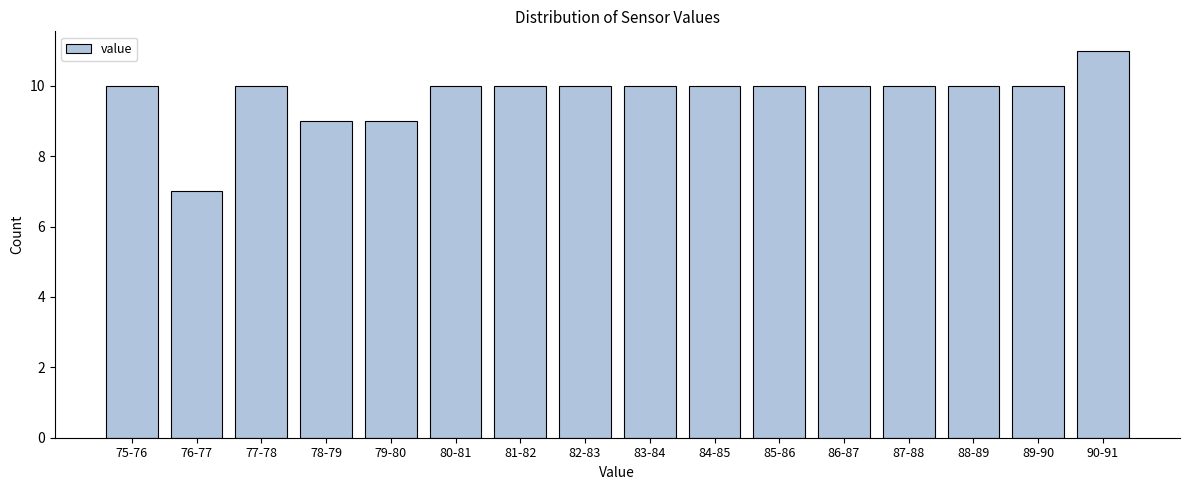

Reading left to right, extract all data points from this chart.

75-76=10	76-77=7	77-78=10	78-79=9	79-80=9	80-81=10	81-82=10	82-83=10	83-84=10	84-85=10	85-86=10	86-87=10	87-88=10	88-89=10	89-90=10	90-91=11